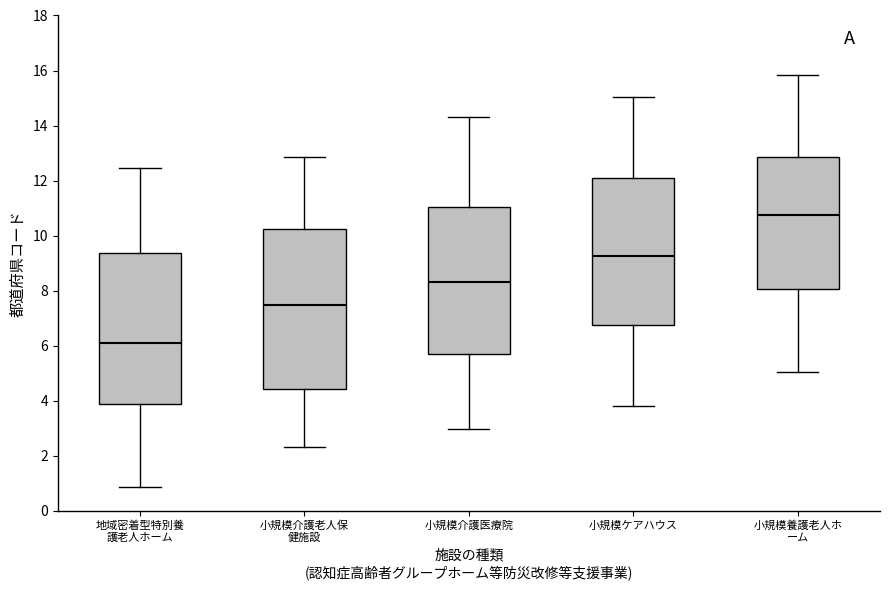

Reading left to right, transcribe this box plot: for each box, give where its median line is, the range the box spans, and where its two whiskers end, as read against the y-axis. The values are not printed on the chart, so give them approximately, as read against the axis.

地域密着型特別養 護老人ホーム: median 6.2, box 3.8 to 9.4, whiskers 0.8 to 12.4
小規模介護老人保 健施設: median 7.4, box 4.4 to 10.2, whiskers 2.4 to 12.8
小規模介護医療院: median 8.4, box 5.6 to 11.0, whiskers 3.0 to 14.4
小規模ケアハウス: median 9.2, box 6.8 to 12.2, whiskers 3.8 to 15.0
小規模養護老人ホ ーム: median 10.8, box 8.0 to 12.8, whiskers 5.0 to 15.8